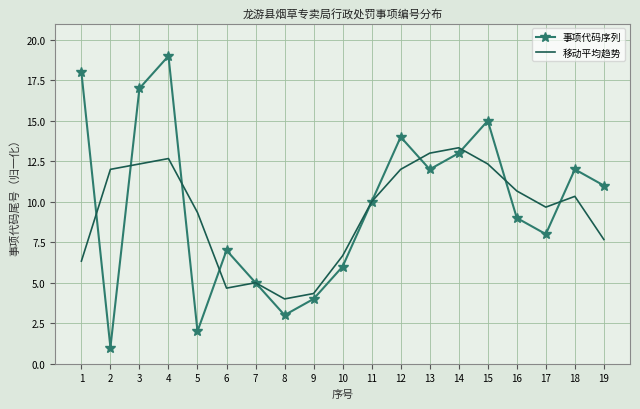

What is the approximate value of 移动平均趋势 at 3?

12.3